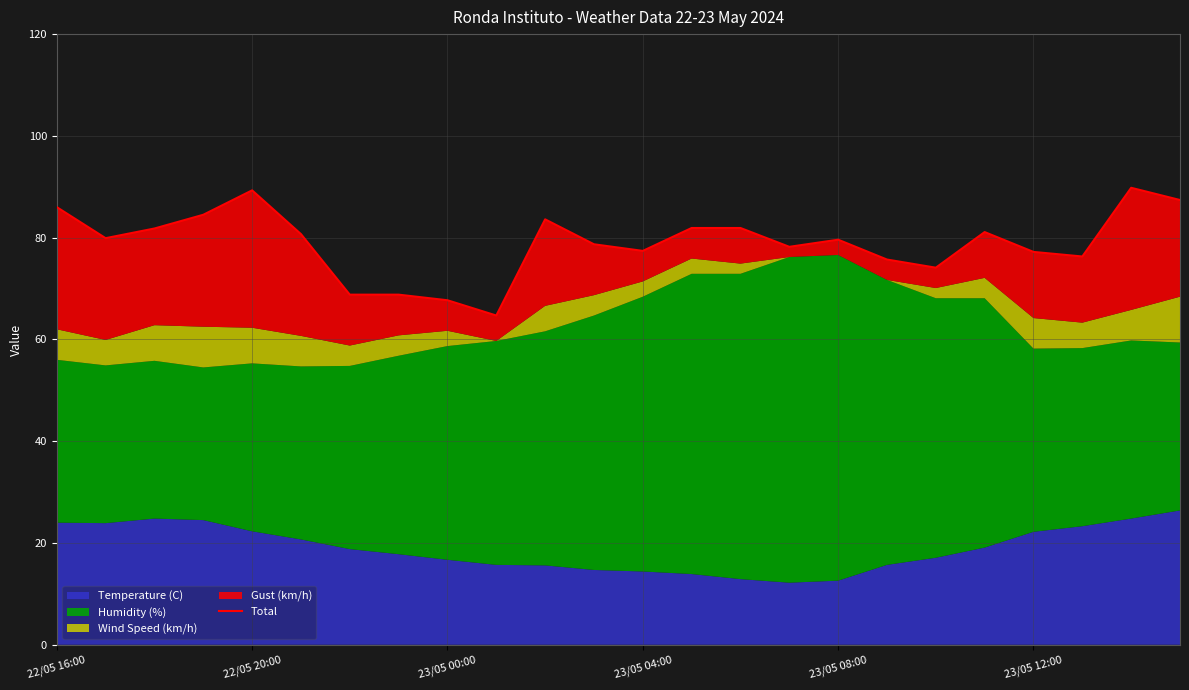

Reading right to left, extract all data points from this chart.

87.4	89.8	76.3	77.2	81.1	74.1	75.7	79.6	78.2	81.9	81.9	77.4	78.7	83.6	64.7	67.7	68.8	68.8	80.7	89.3	84.5	81.8	79.9	86.0